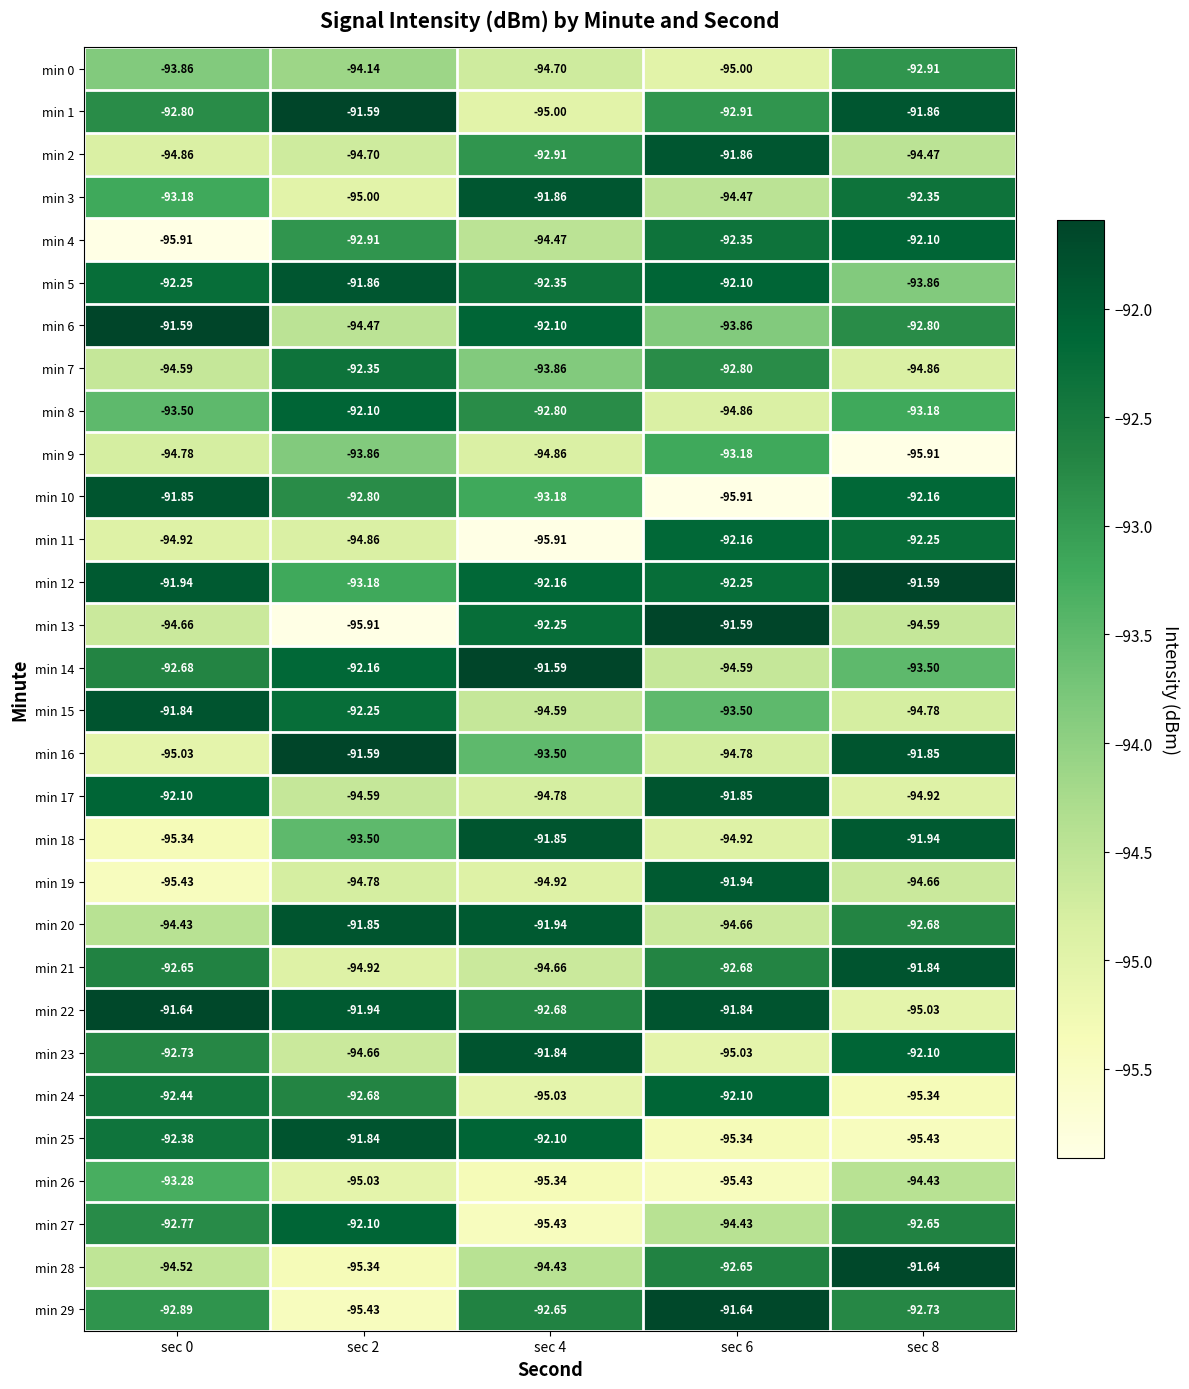

Is the value of min 29 at sec 4 greater than the value of min 3 at sec 8?

No